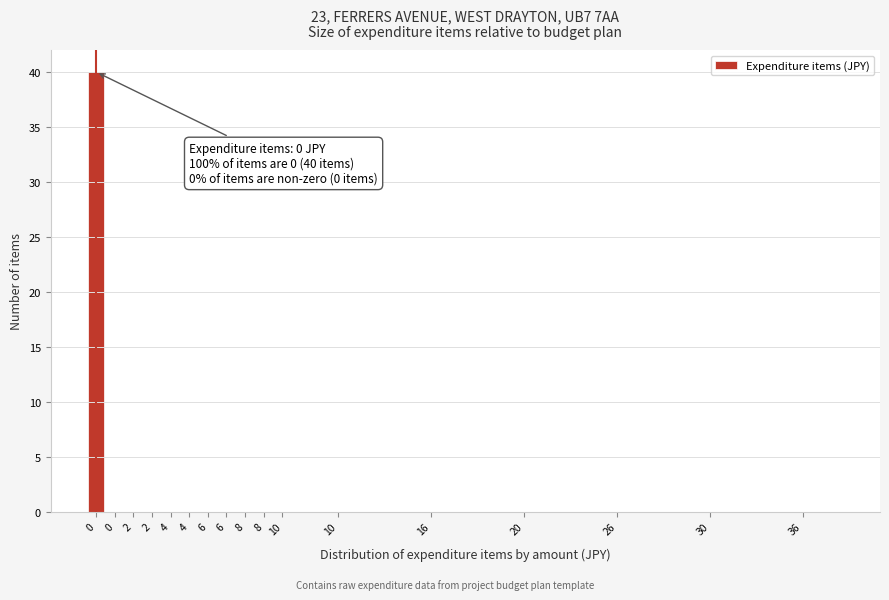

How many series are shown in this chart?

1